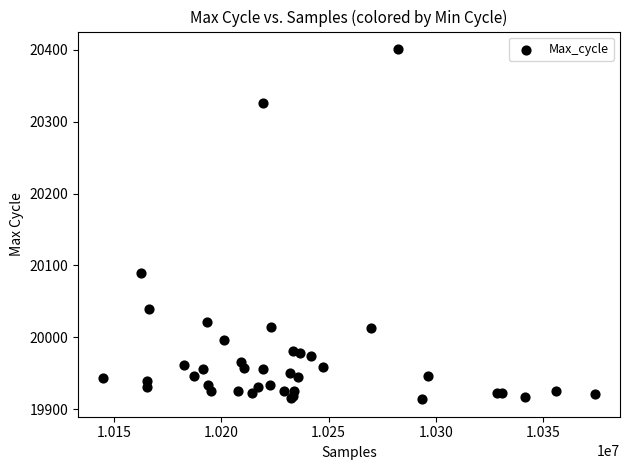

What Y value in the scatter plot is closest to 20157?

20090